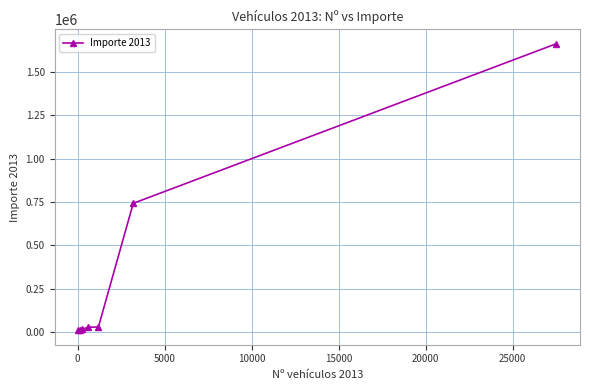

What is the difference between the maximum and minimum values?

1654284.8